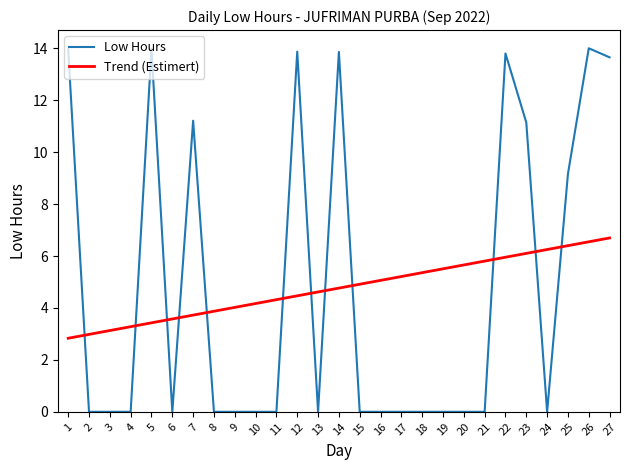

At which label is Low Hours closest to 7?

25